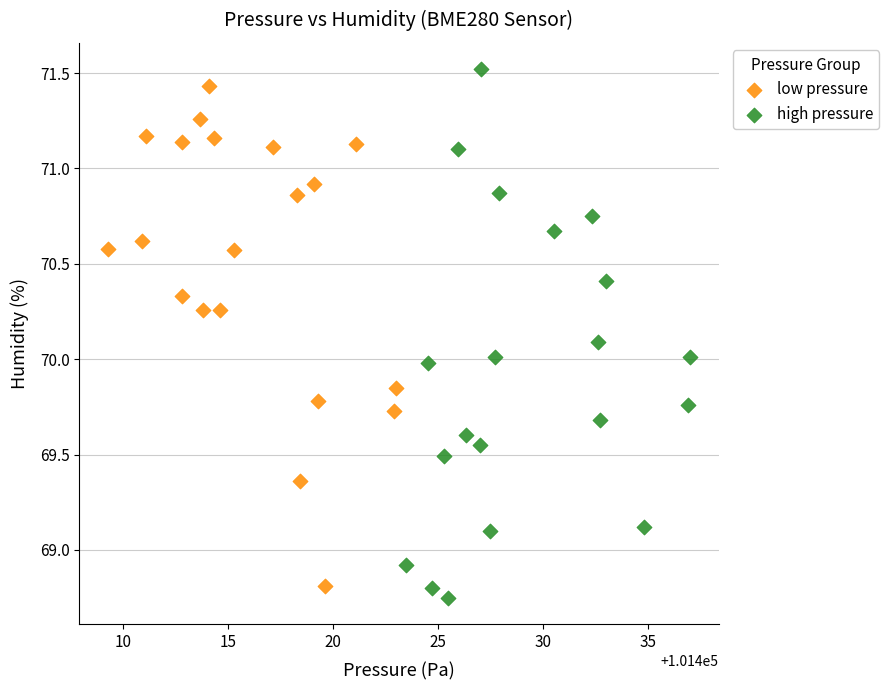

Which series contains the lowest Y value?

high pressure